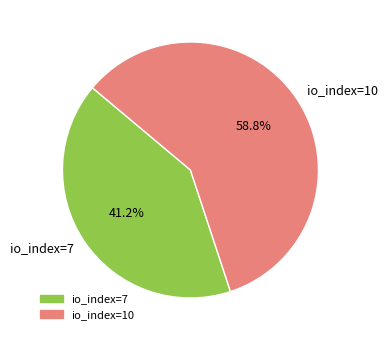

Which slice is the largest?

io_index=10